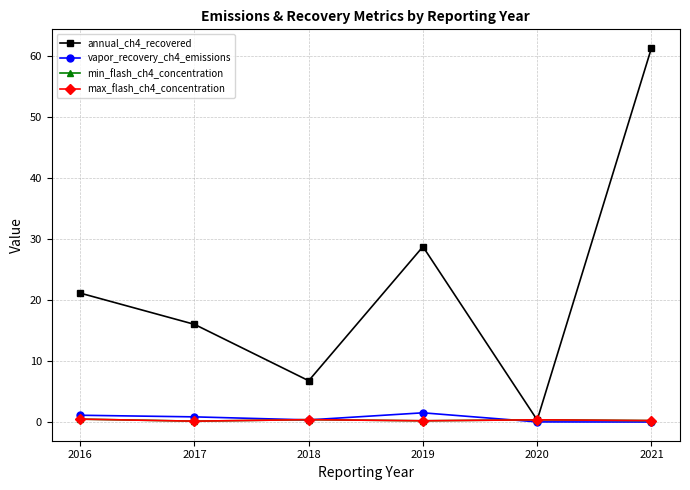

Which series has the largest range (max minus min)?

annual_ch4_recovered